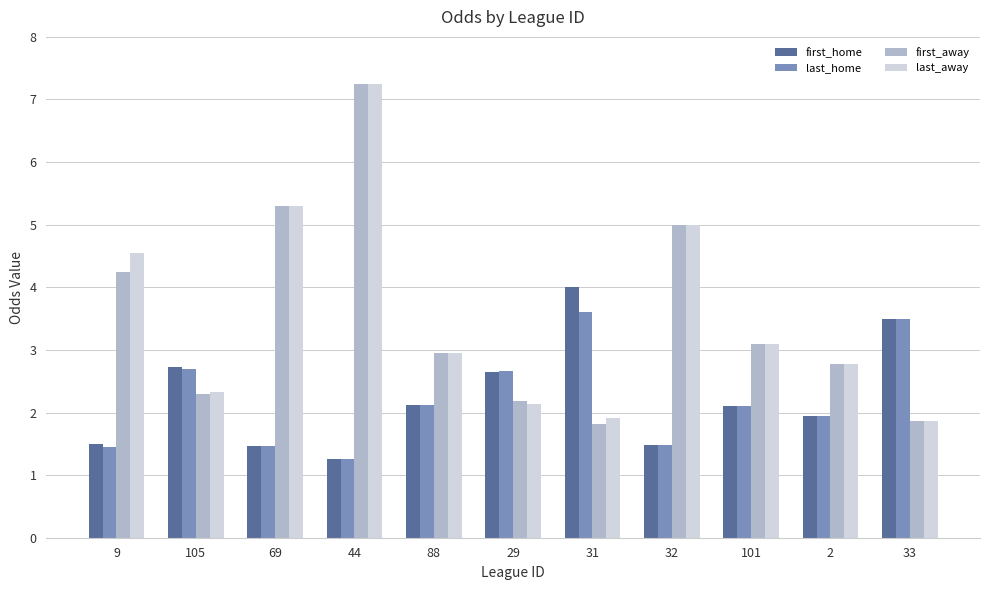

At which category does the chart reach its minimum across all series?

44